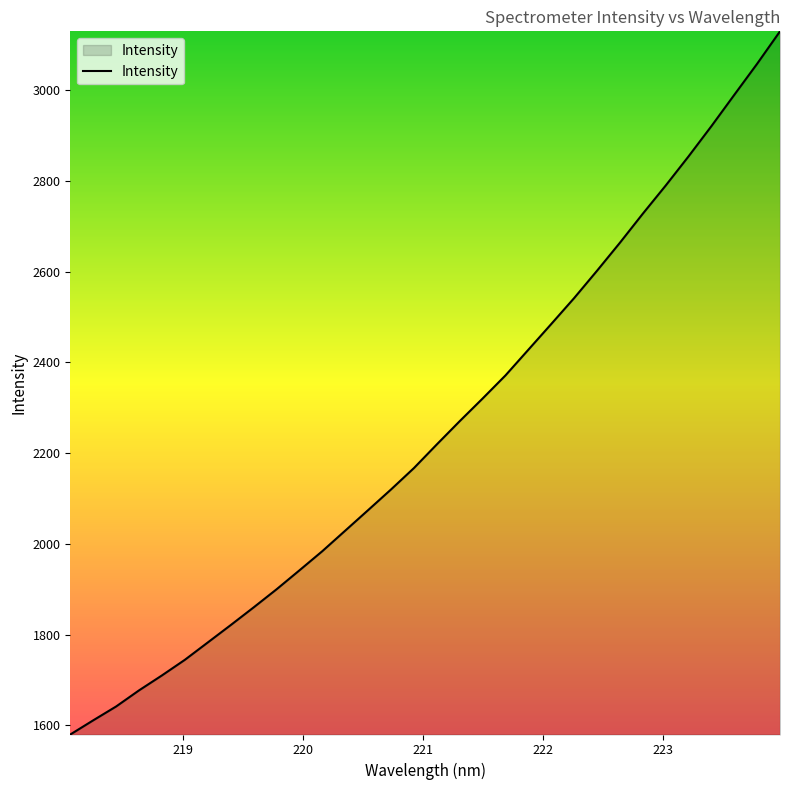

What is the maximum value shown in the chart?

3129.9